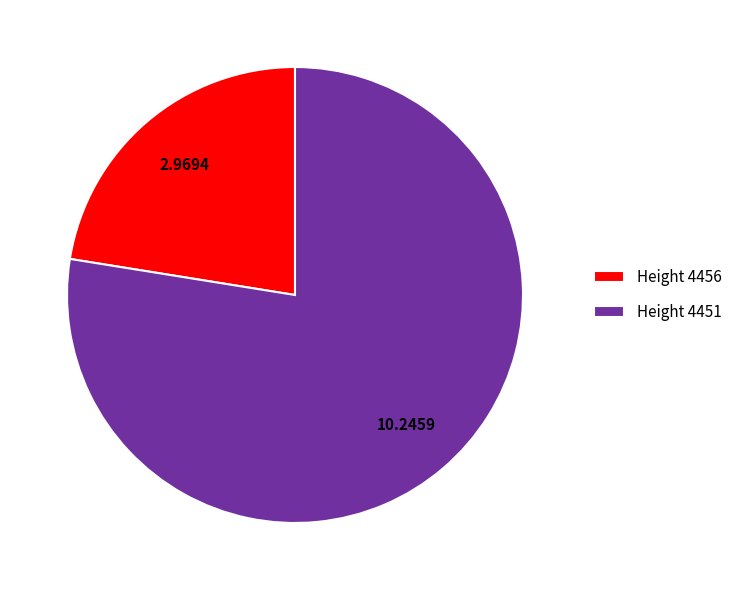

What is the ratio of the value at Height 4451 to the value at Height 4456?

3.5